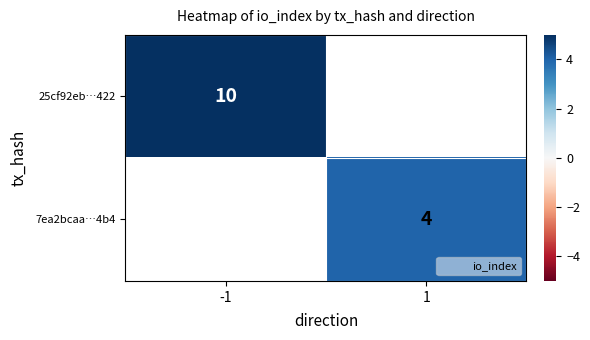

Which category has the highest value across all series?

-1